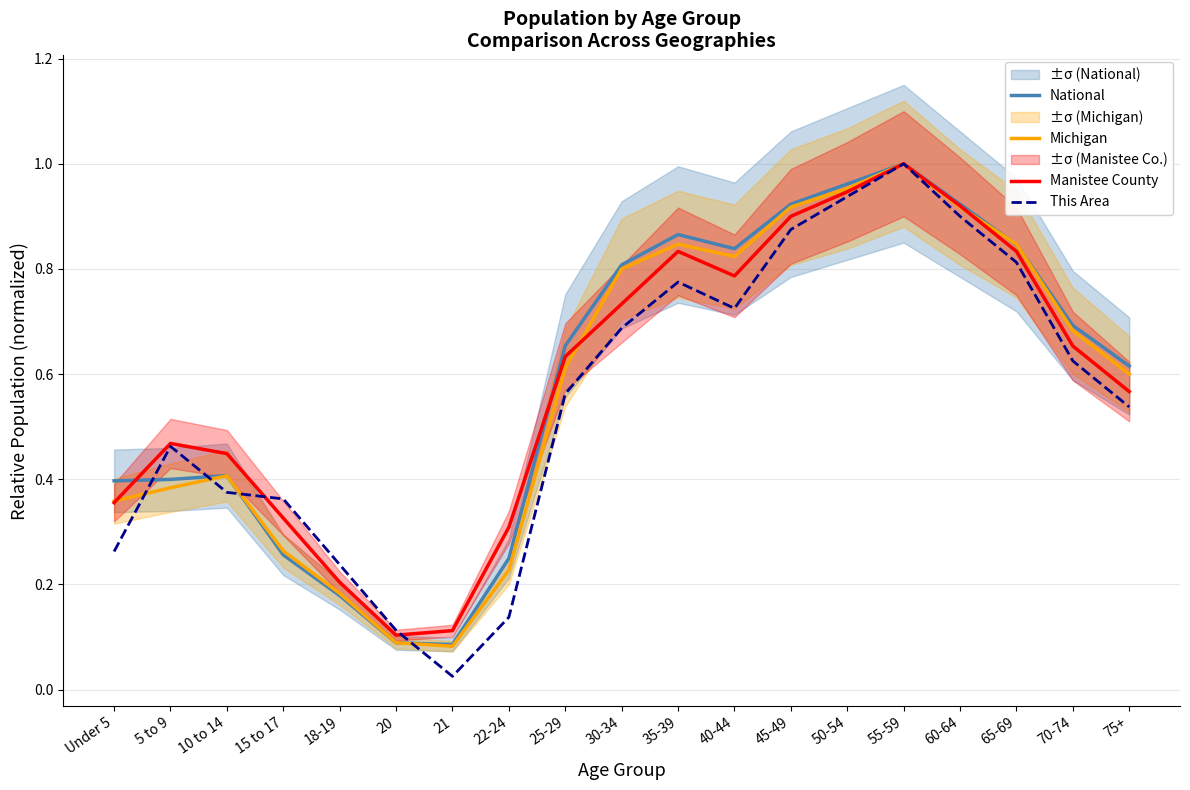

Rank the series by their maximum value, from lowest to highest.

National, Michigan, Manistee County, This Area